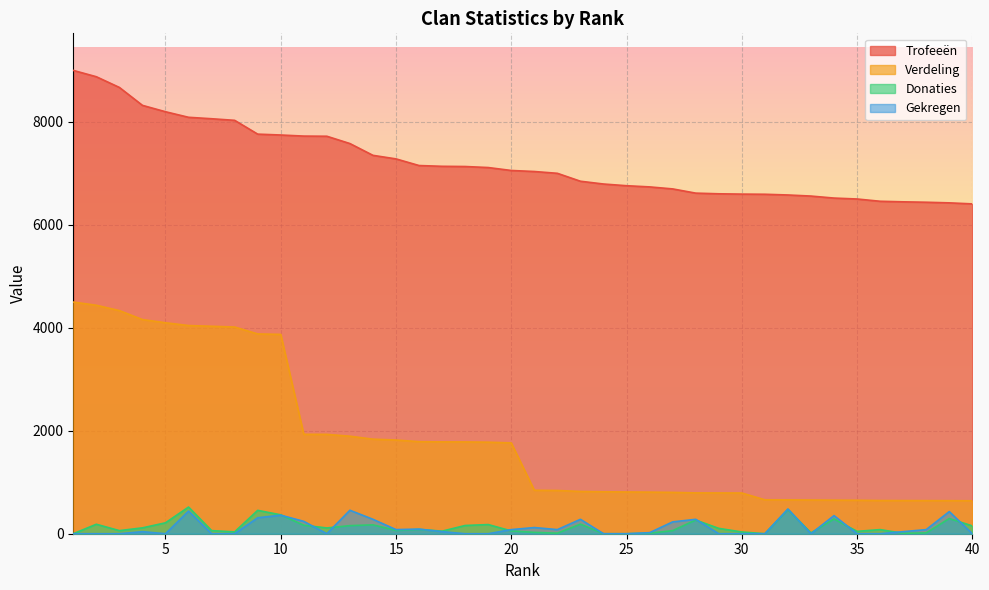

At which category is the sum across all series the highest?

1